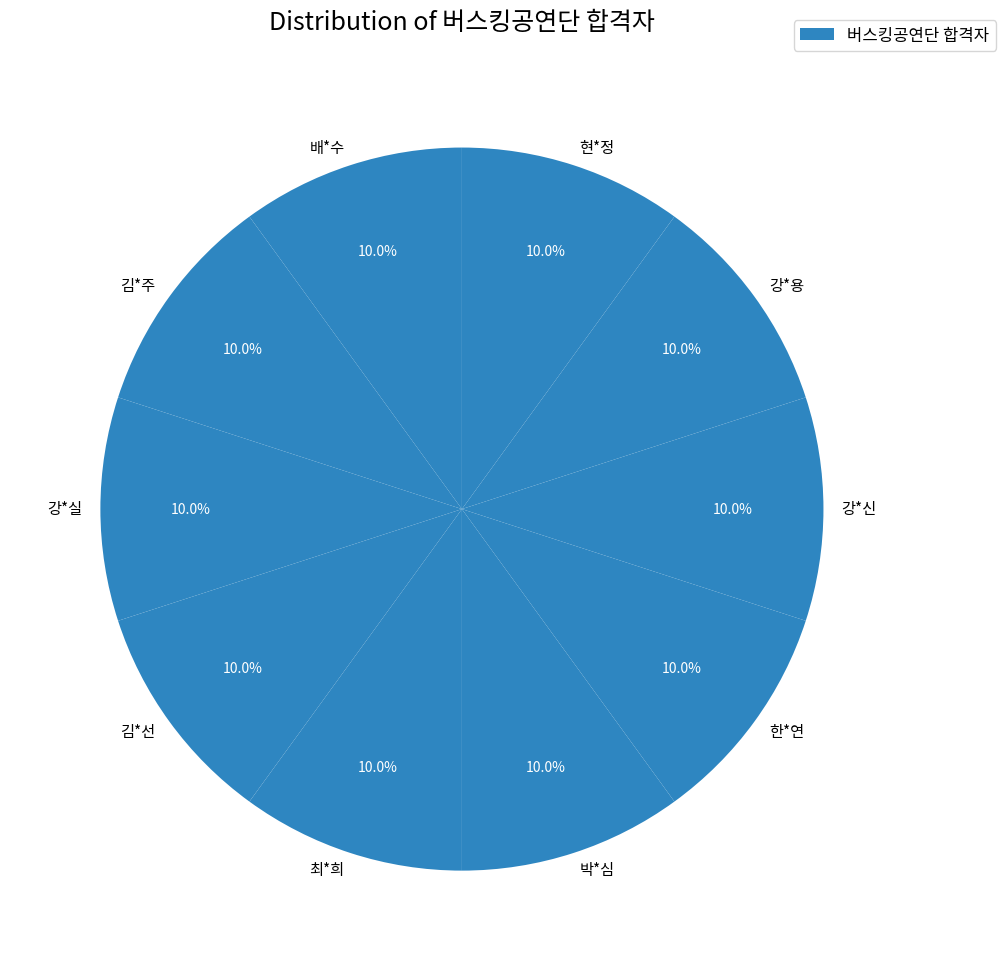

Approximately how many times larger is the value at 한*연 compared to 김*선?

1.0